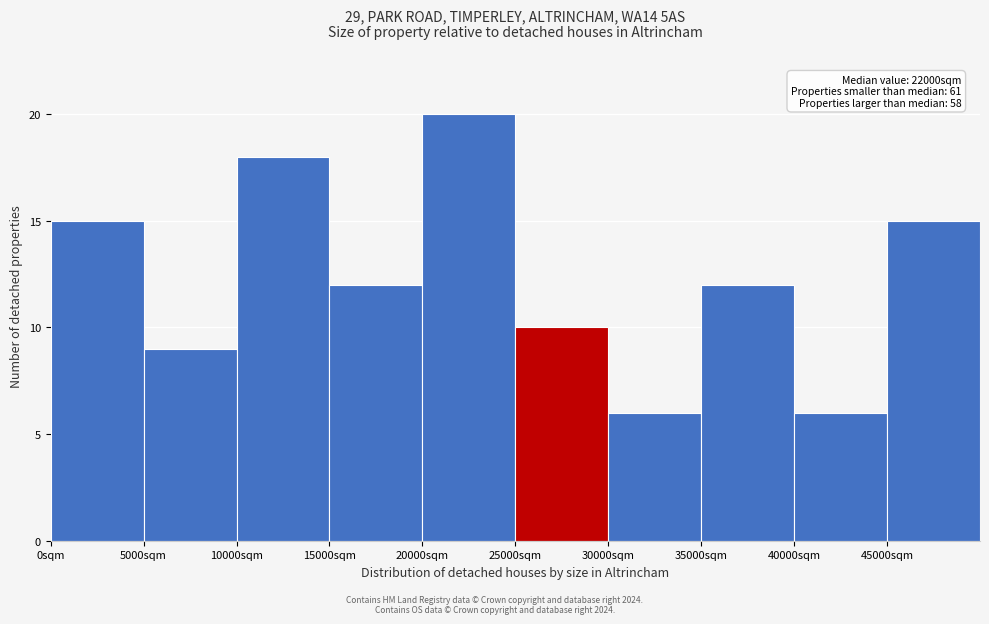

Over which range of the x-axis is the bar tallest?

20000 to 25000